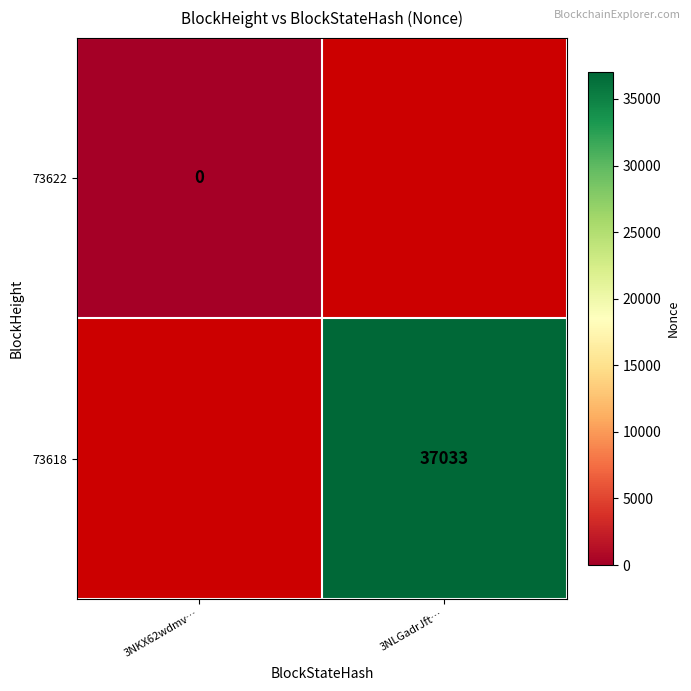

The value of 73618 at 3NLGadrJft… is 24689. True or false?

False